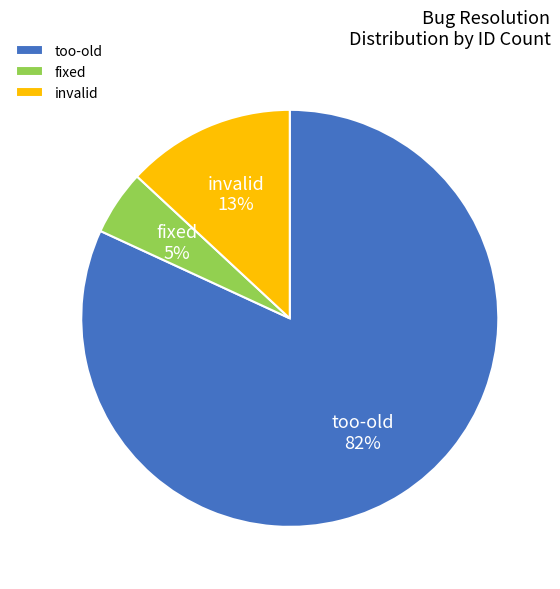

Combined, do fixed and invalid account for over 50%?

No